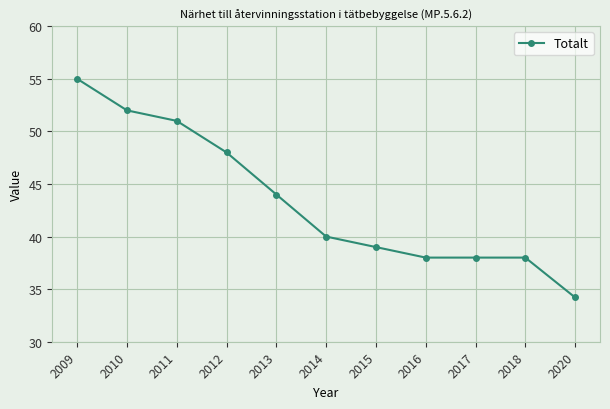

What is the smallest value displayed?

34.2